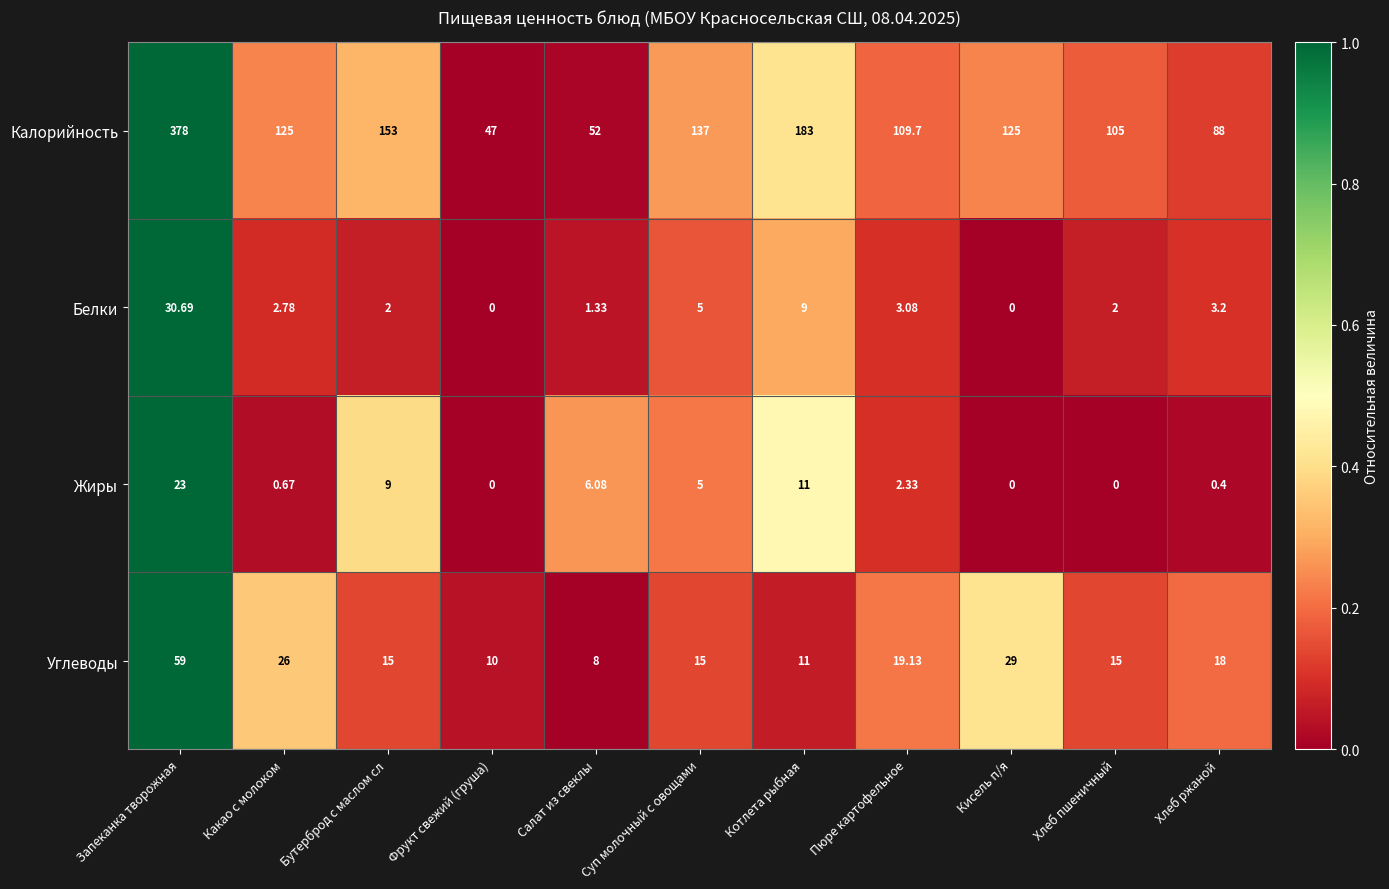

At how many categories does at least one series exceed 0?

11